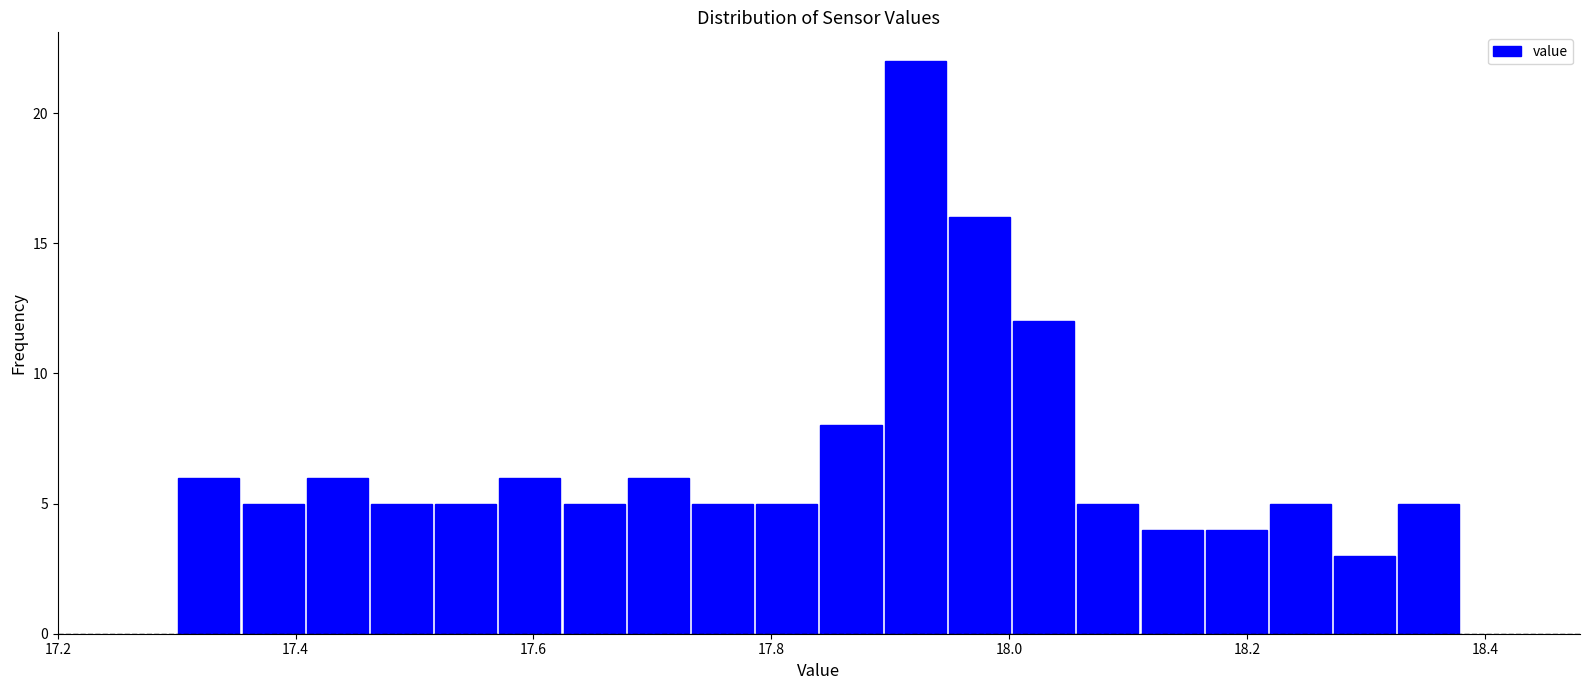

Read against the x-axis, roughly where is the centre of the tallest bar?

17.92